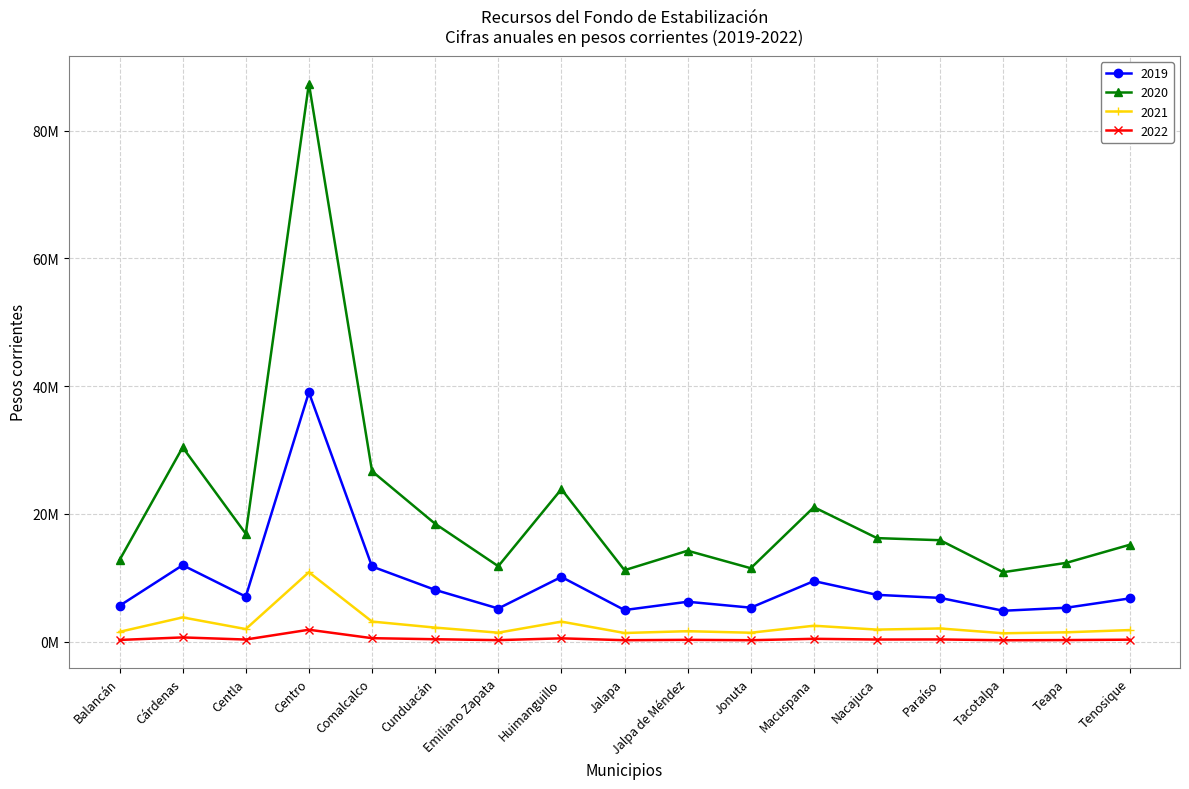

How many interior local valleys does the 2021 series have?

6